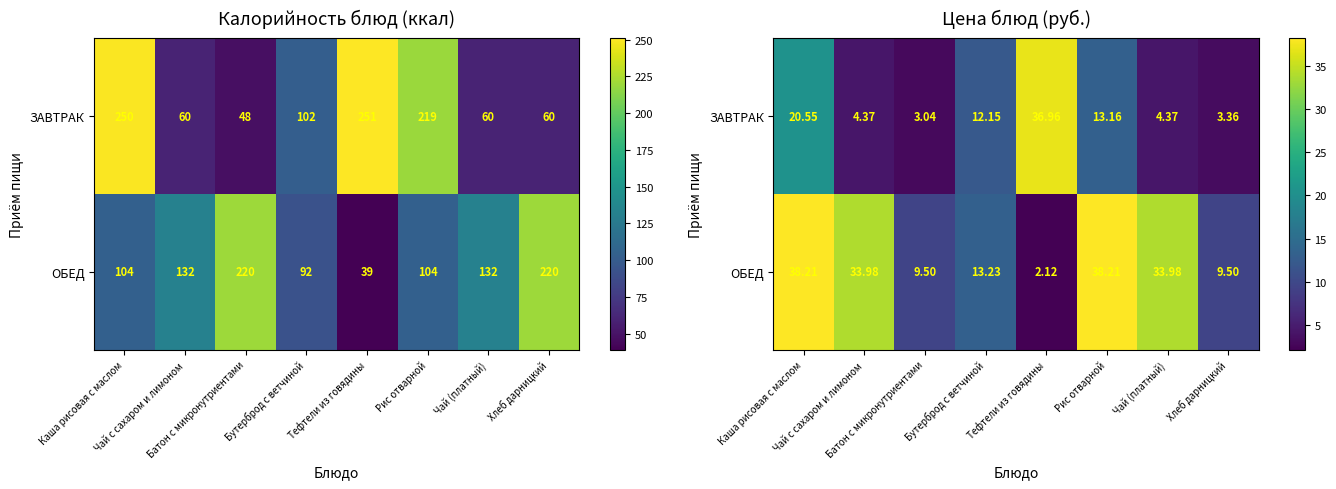

What is the difference between the maximum and second lowest values in the ОБЕД series?

28.7